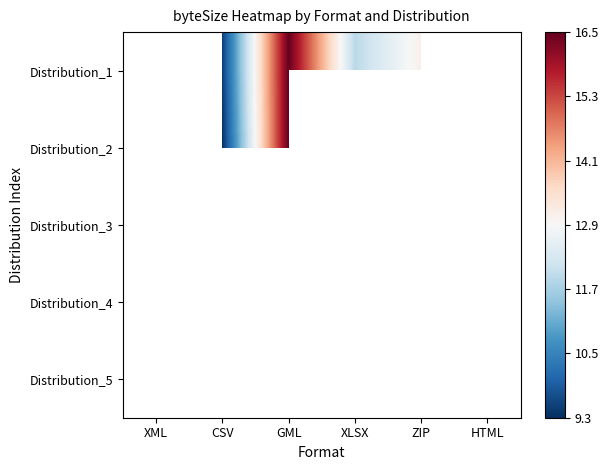

The value of Distribution_1 at GML is 16.5. True or false?

True